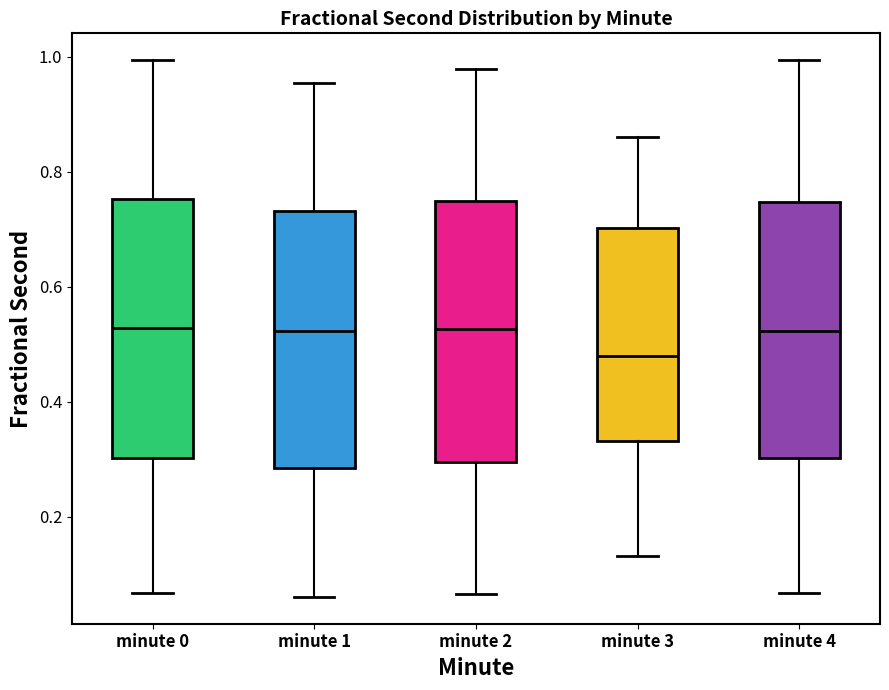

Reading left to right, transcribe this box plot: for each box, give where its median line is, the range the box spans, and where its two whiskers end, as read against the y-axis. The values are not printed on the chart, so give them approximately, as read against the axis.

minute 0: median 0.52, box 0.30 to 0.76, whiskers 0.06 to 1.00
minute 1: median 0.52, box 0.28 to 0.74, whiskers 0.06 to 0.96
minute 2: median 0.52, box 0.30 to 0.74, whiskers 0.06 to 0.98
minute 3: median 0.48, box 0.34 to 0.70, whiskers 0.14 to 0.86
minute 4: median 0.52, box 0.30 to 0.74, whiskers 0.06 to 1.00